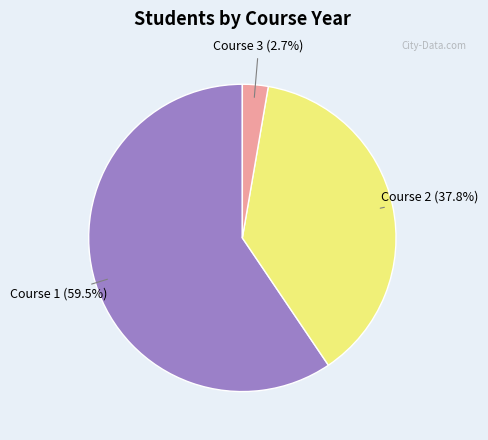

Is there any slice that represents more than half of the pie?

Yes